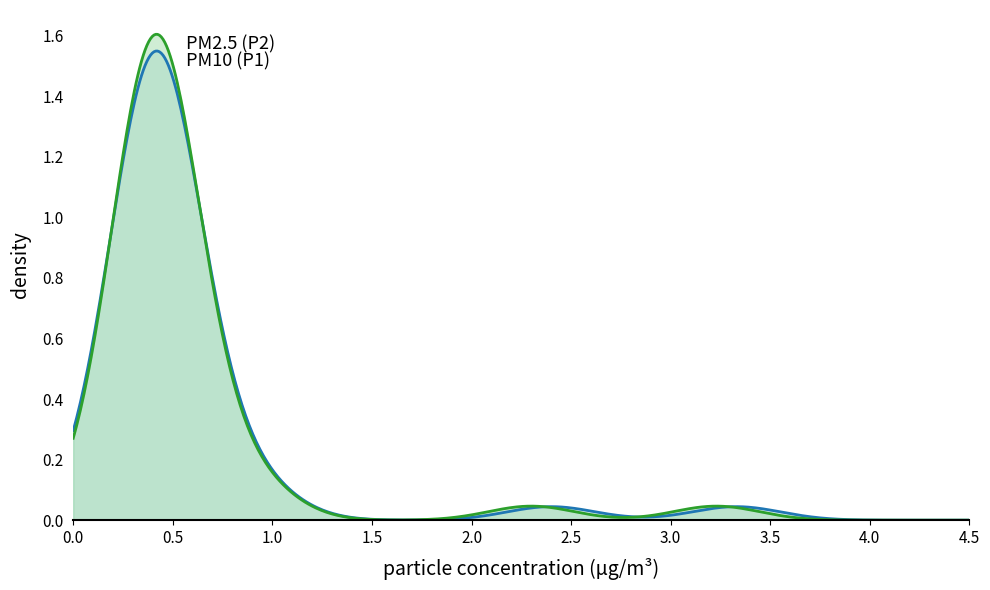

What is the label of the 37th point from the right?

3